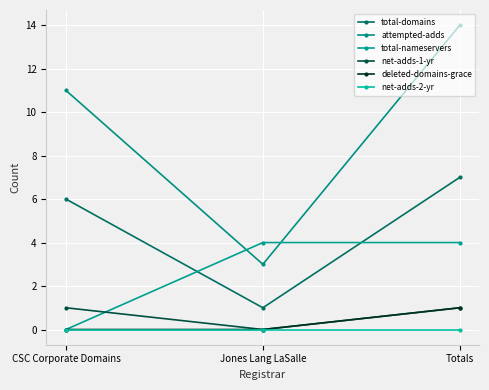

What is the sum of all total-nameservers values?

8